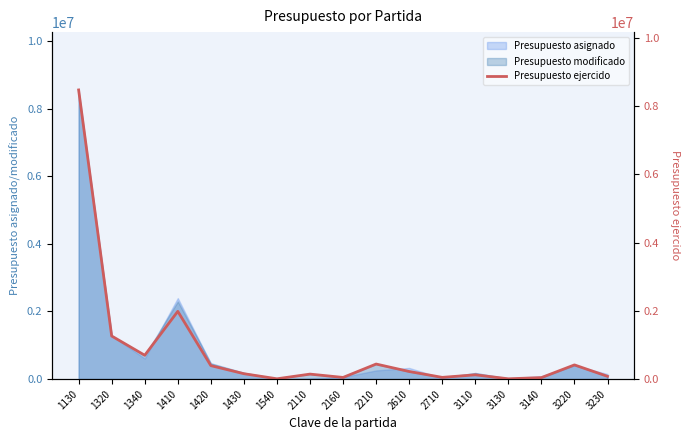

The value at 2160 is 48573. True or false?

True